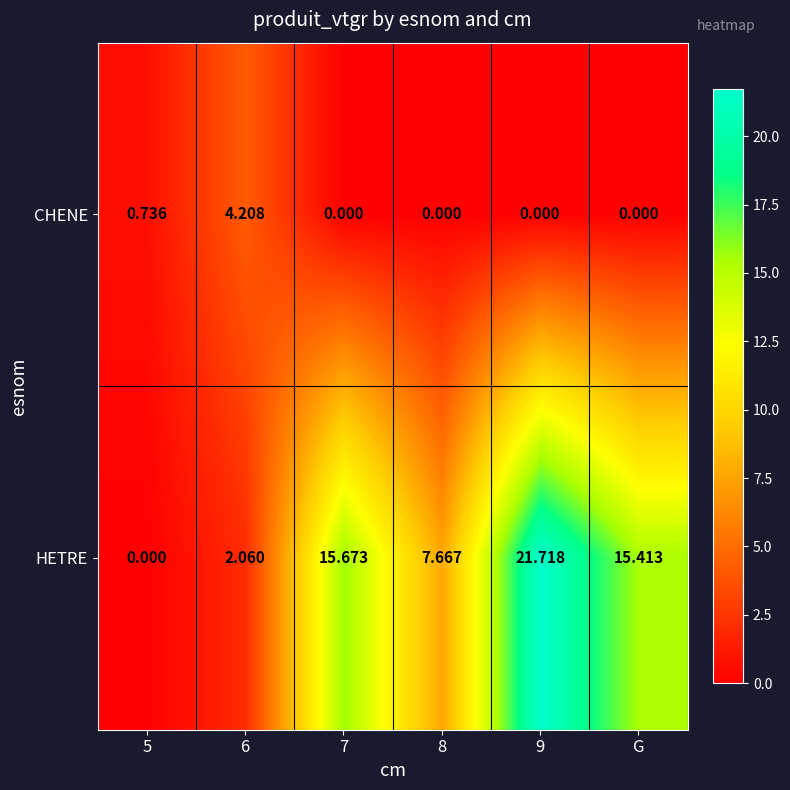

At G, list the series in order from largest to smallest.

HETRE, CHENE